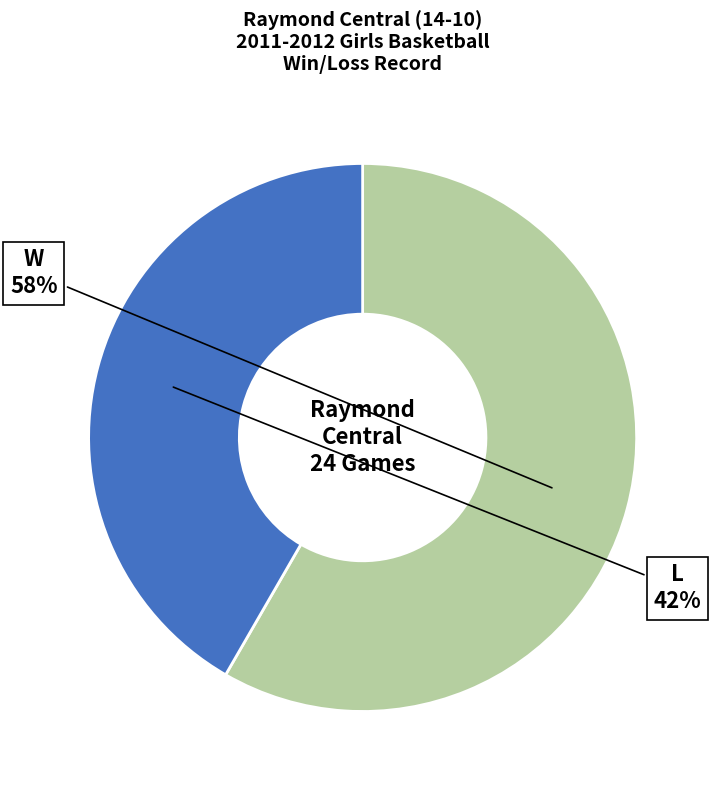

Is there a majority slice in this chart?

Yes